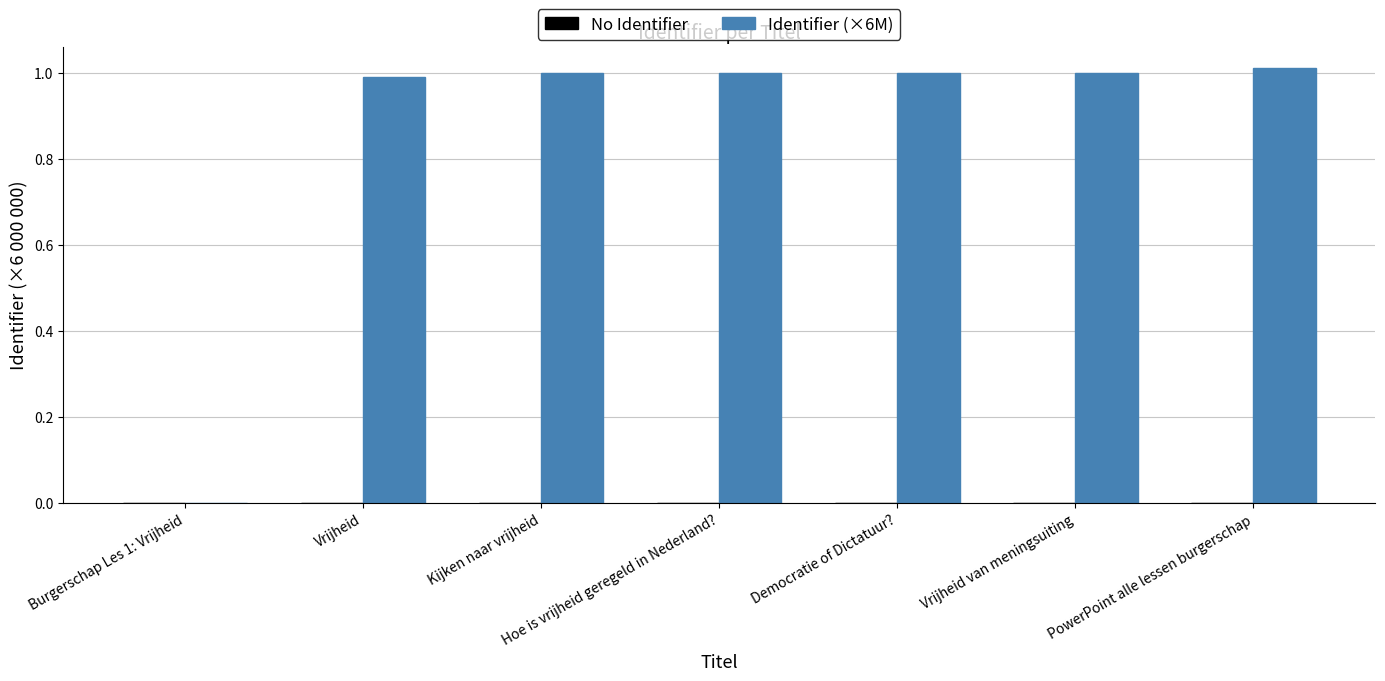

What is the sum of all values?

6.0